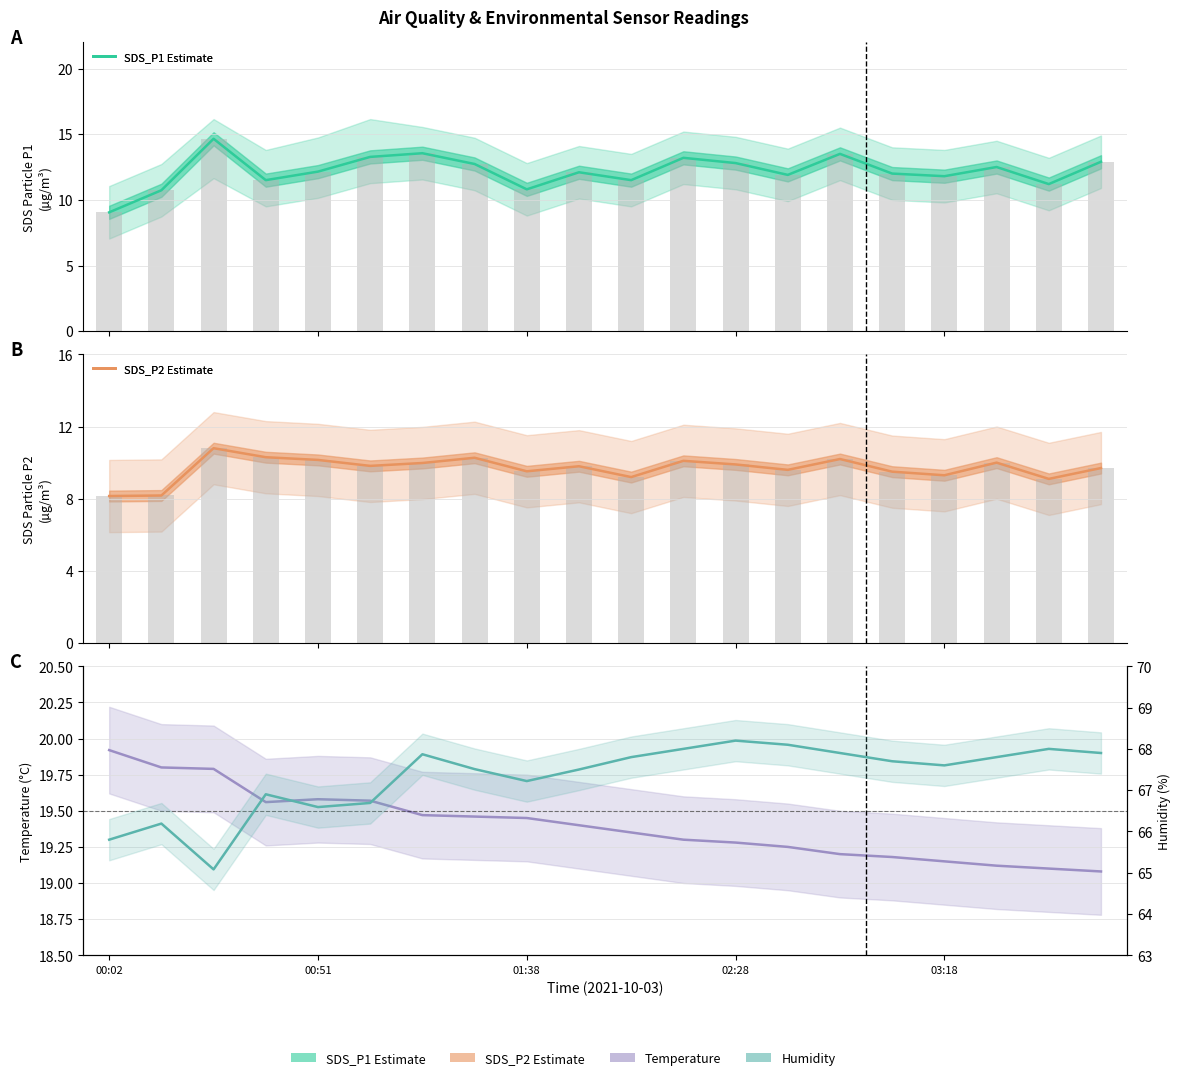

What is the maximum value for BME280 Humidity?

68.2